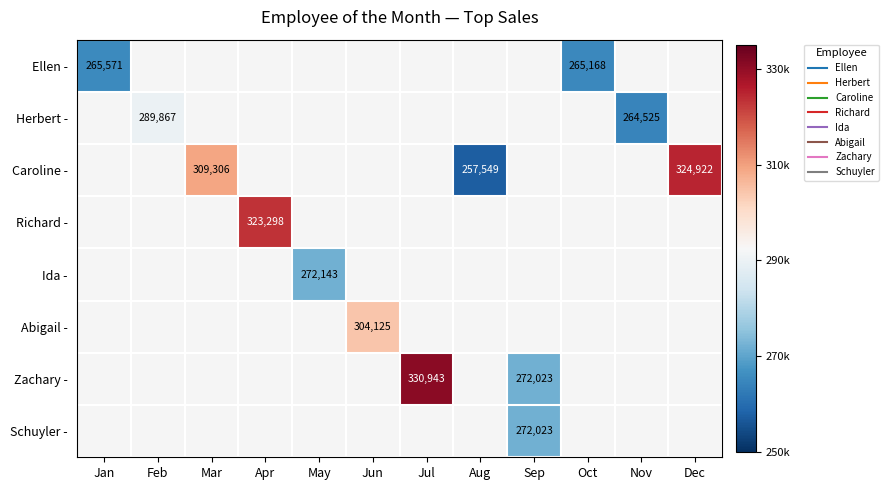

Between May and Apr, which is larger?

Apr